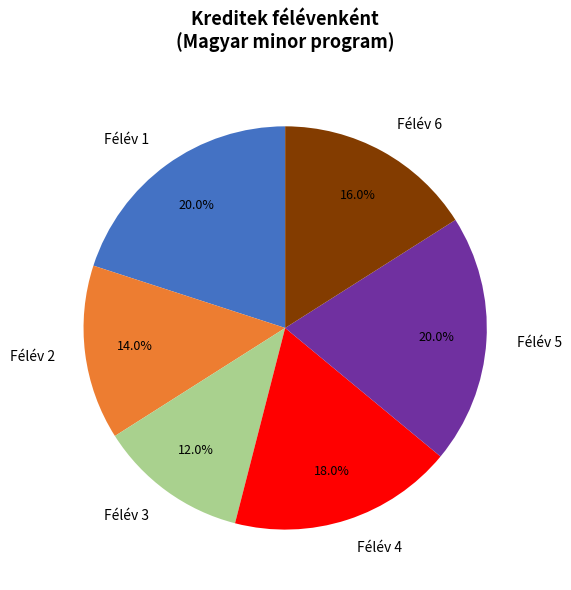

Does any single category account for the majority?

No